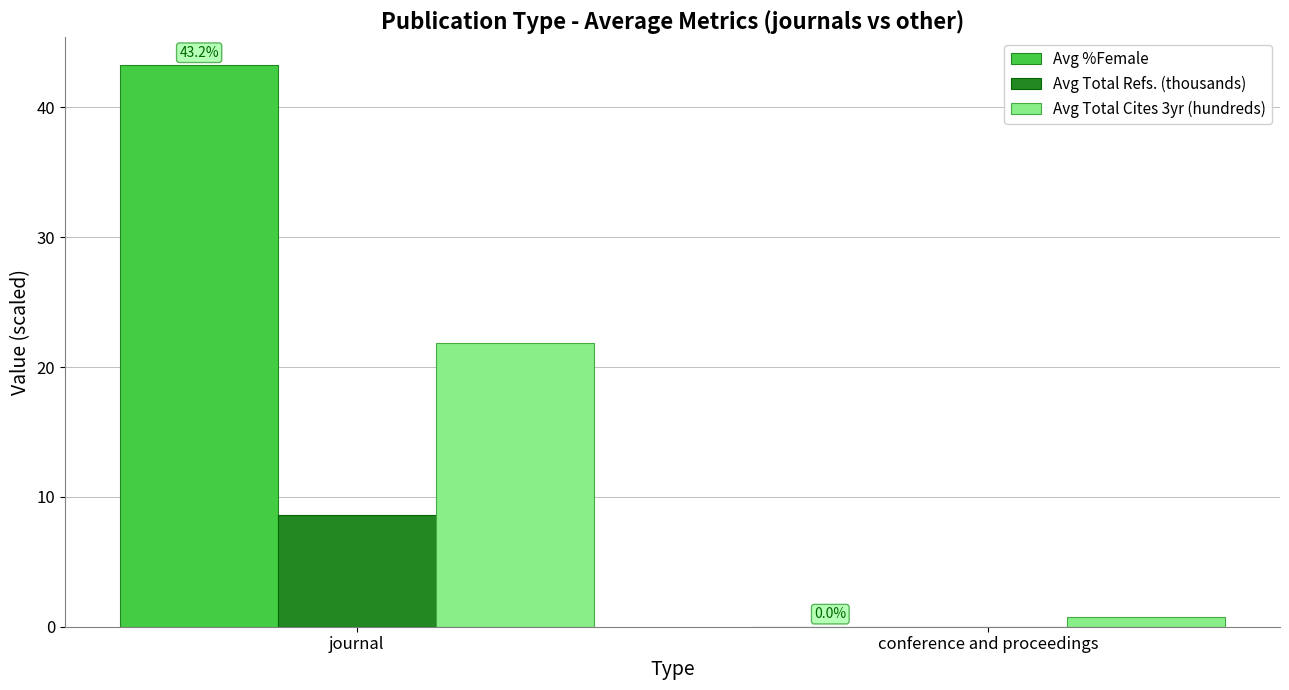

At which label does Avg Total Refs. (thousands) first exceed 8?

journal